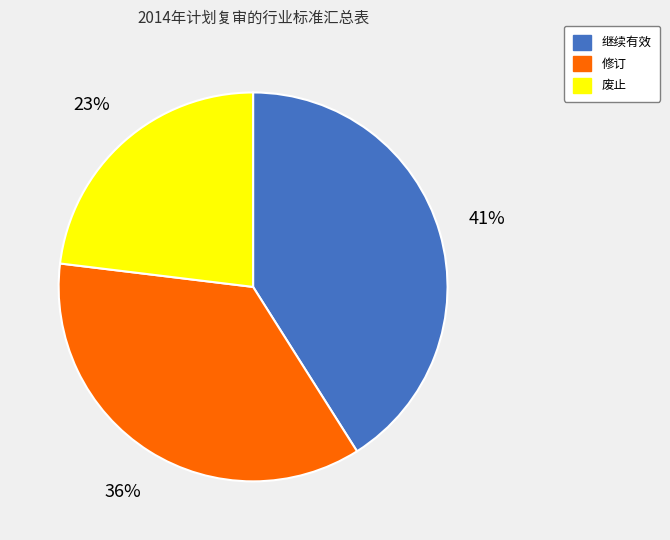

Rank the categories by value from highest to lowest.

继续有效, 修订, 废止